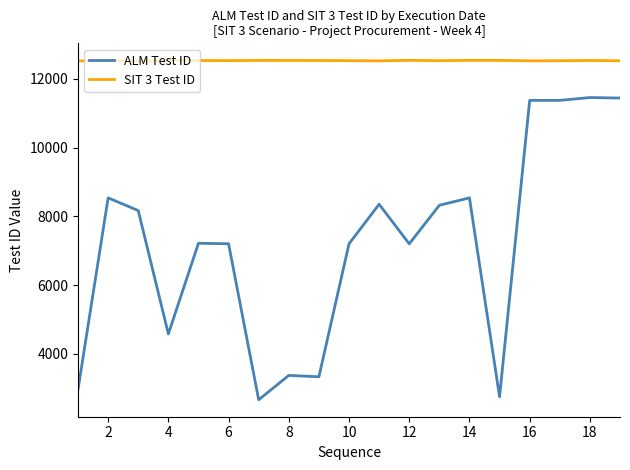

Which series has the largest total across all categories?

SIT 3 Test ID